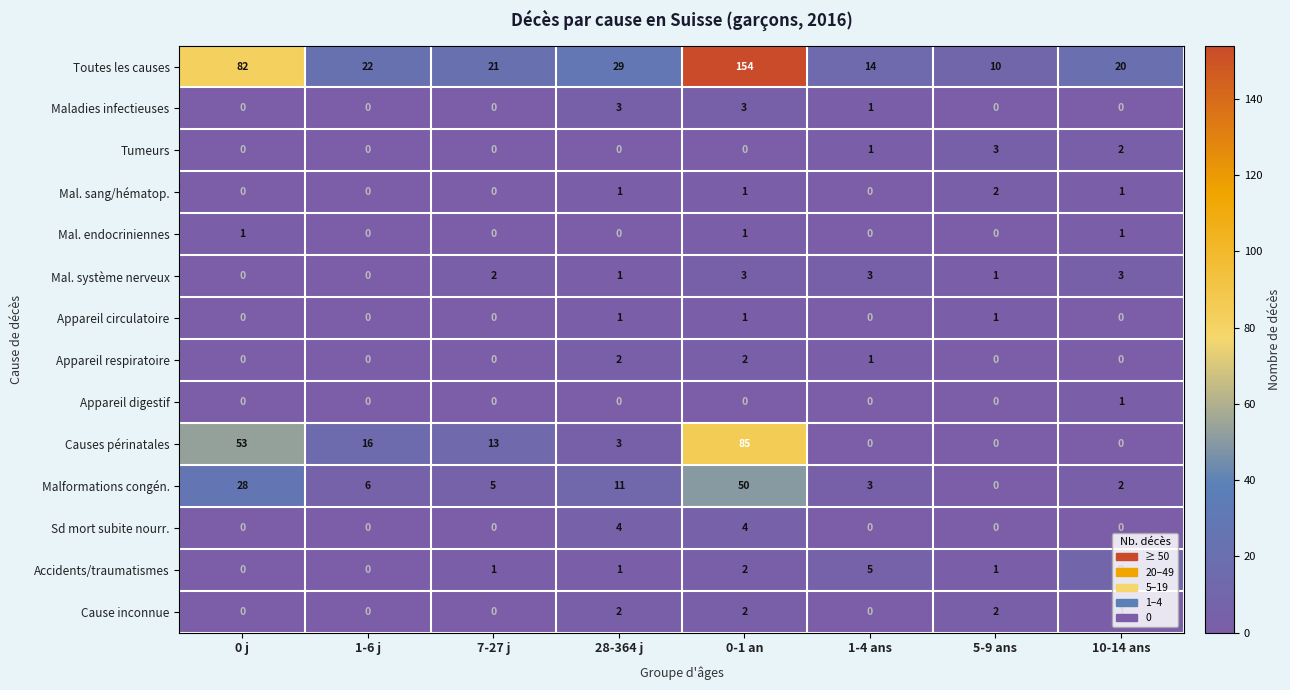

How many Cause inconnue values are between 0 and 2?

8